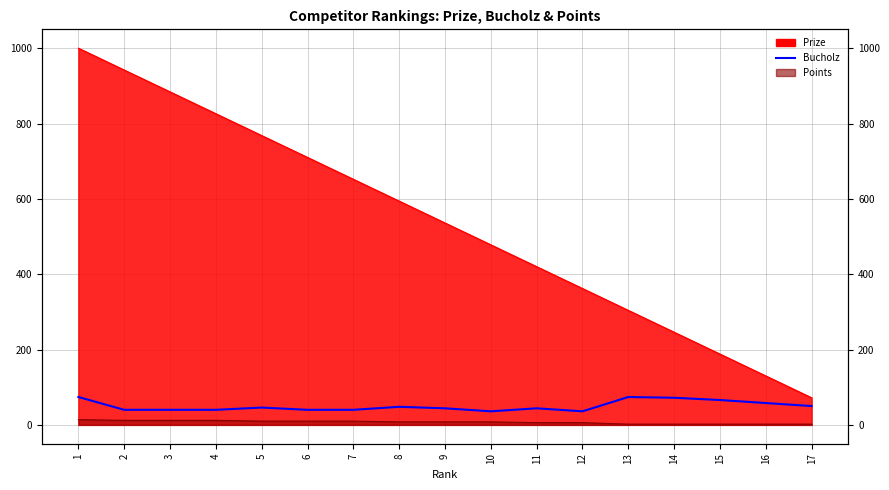

Count the number of categories in the chart.

17